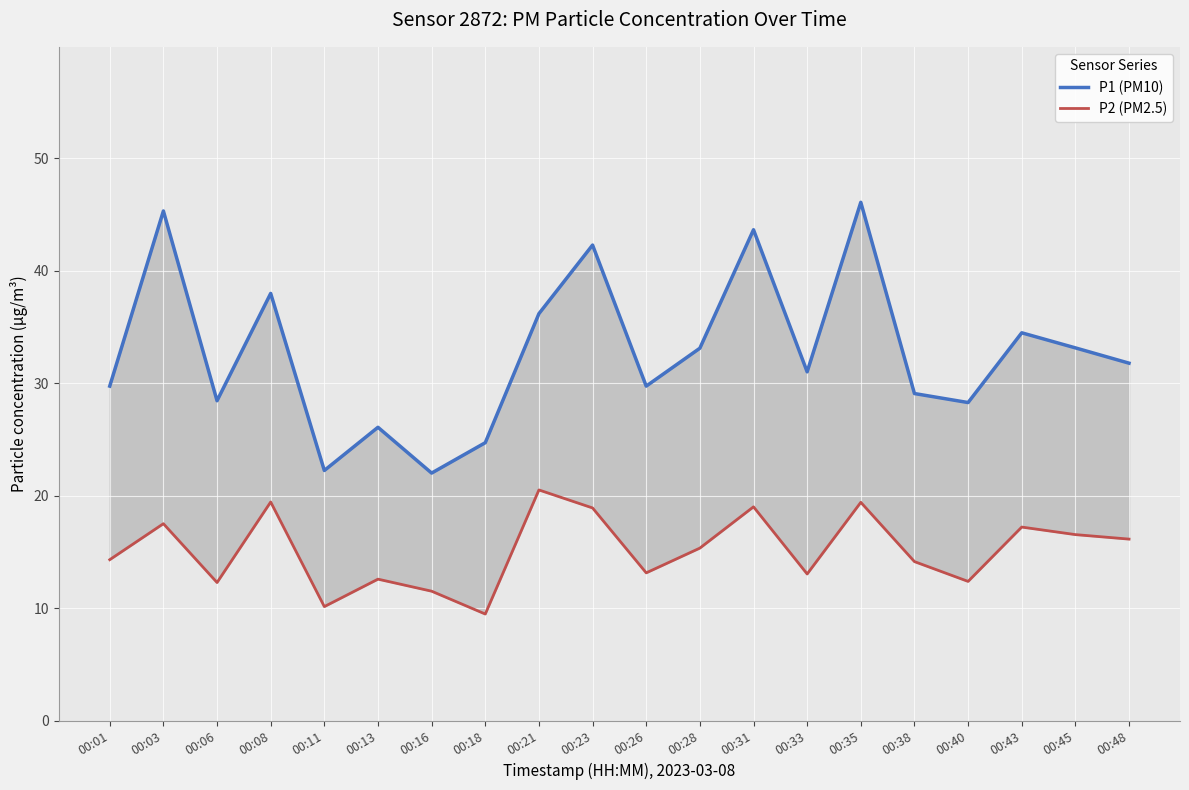

What is the value of the P2 (PM2.5) point at the 19th from the left?

16.5